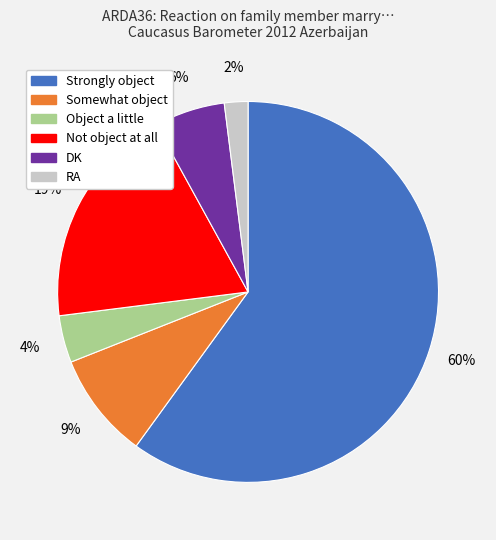

To the nearest percent, what is the average slice percentage?

17%